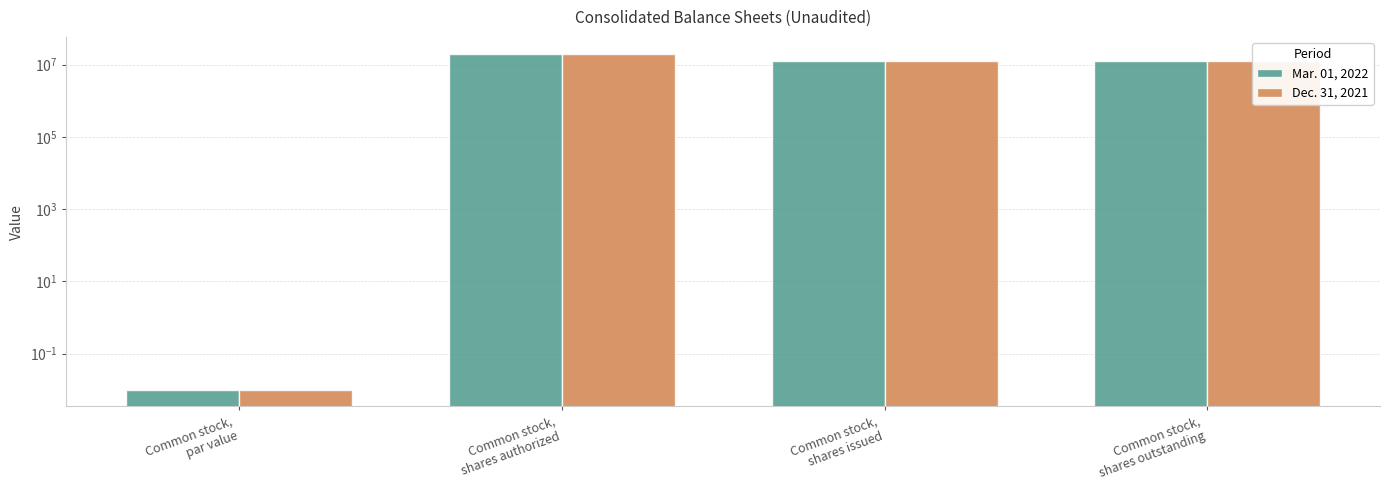

What is the difference between the maximum and minimum values in the Mar. 01, 2022 series?

20000000.0